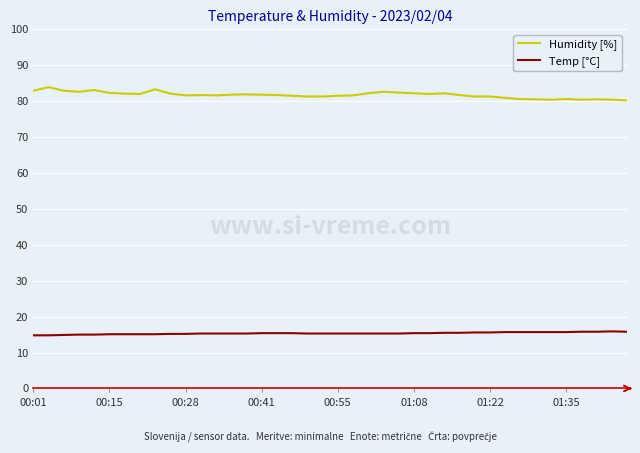

List the series in order of their overall mean, highest first.

Humidity [%], Temp [°C]